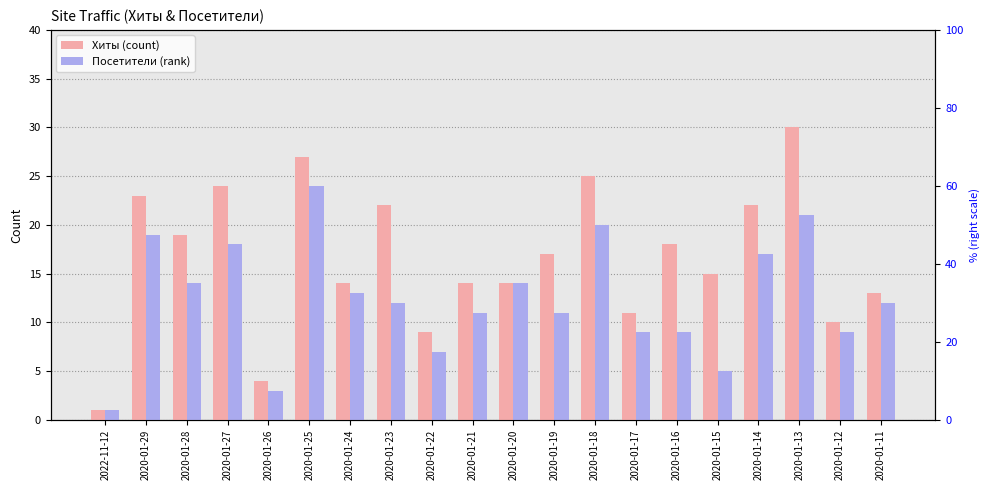

Which label corresponds to the largest value in the chart?

2020-01-13